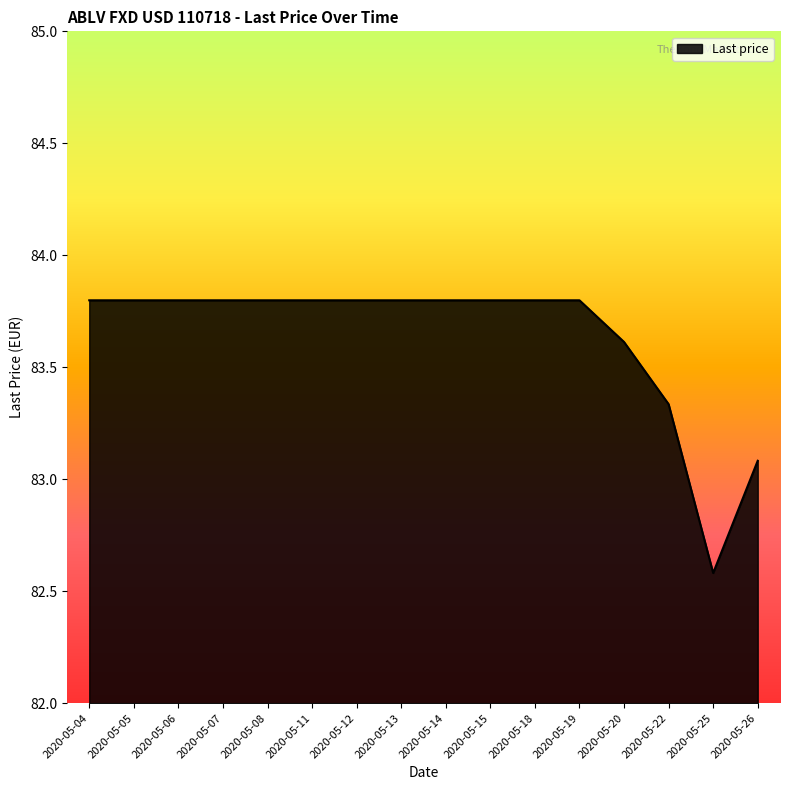

Does the chart have visible grid lines?

No